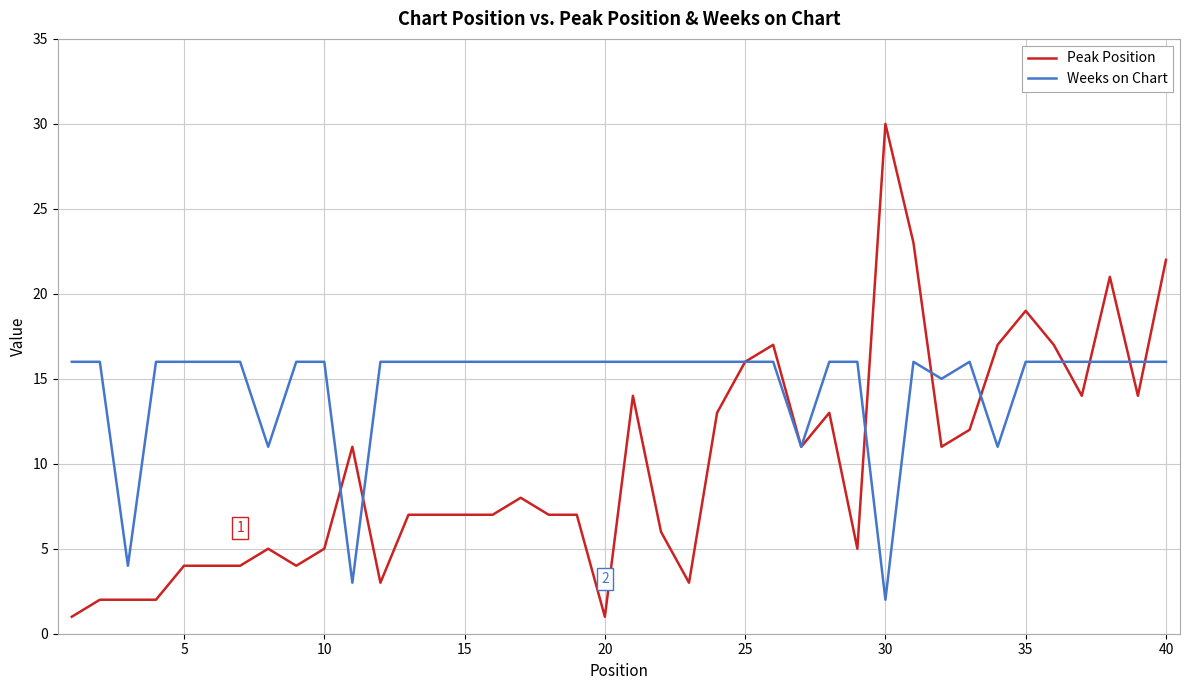

Reading left to right, what are all the values shown in this chart?

Peak Position: 1	2	2	2	4	4	4	5	4	5	11	3	7	7	7	7	8	7	7	1	14	6	3	13	16	17	11	13	5	30	23	11	12	17	19	17	14	21	14	22
Weeks on Chart: 16	16	4	16	16	16	16	11	16	16	3	16	16	16	16	16	16	16	16	16	16	16	16	16	16	16	11	16	16	2	16	15	16	11	16	16	16	16	16	16